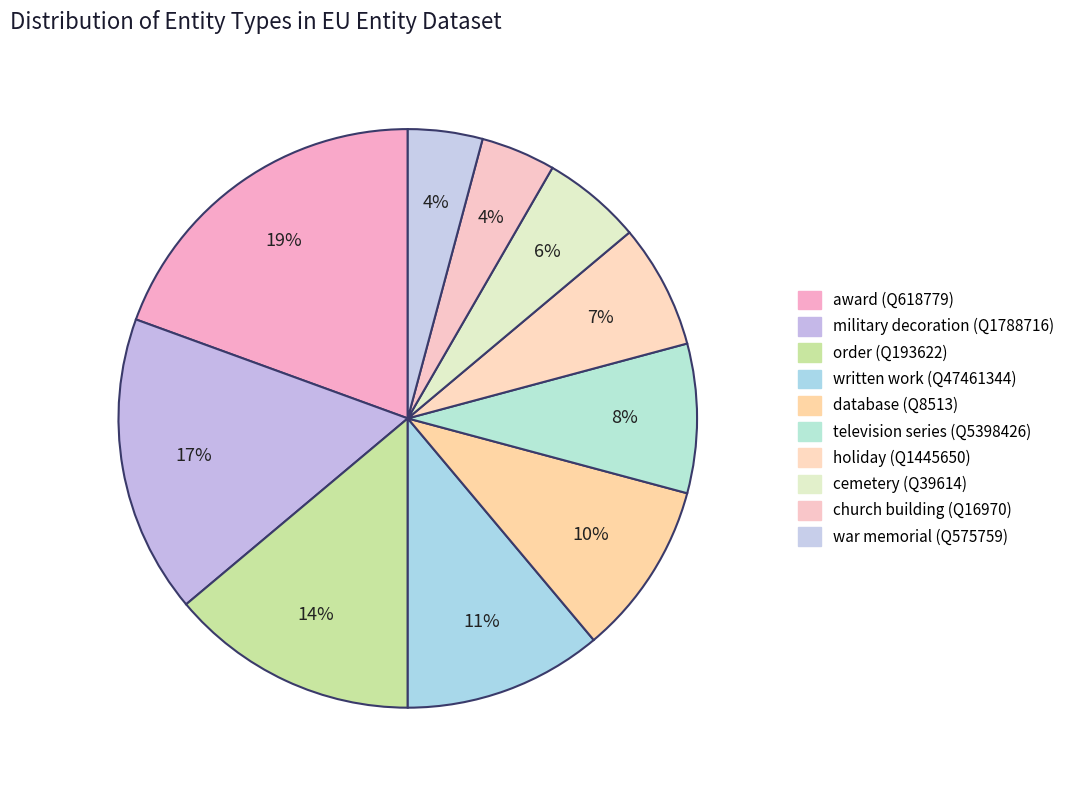

How many segments does this pie chart have?

10